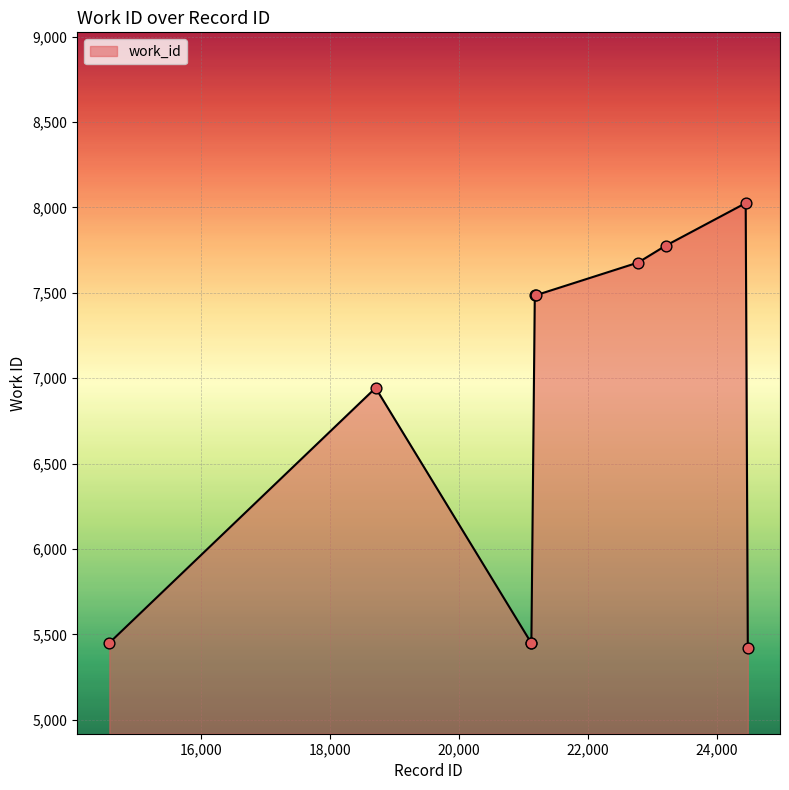

What is the difference between the maximum and minimum values?

2607